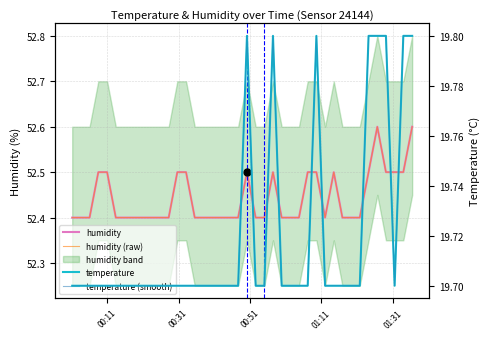

True or false: temperature and humidity (raw) intersect in this chart.

False